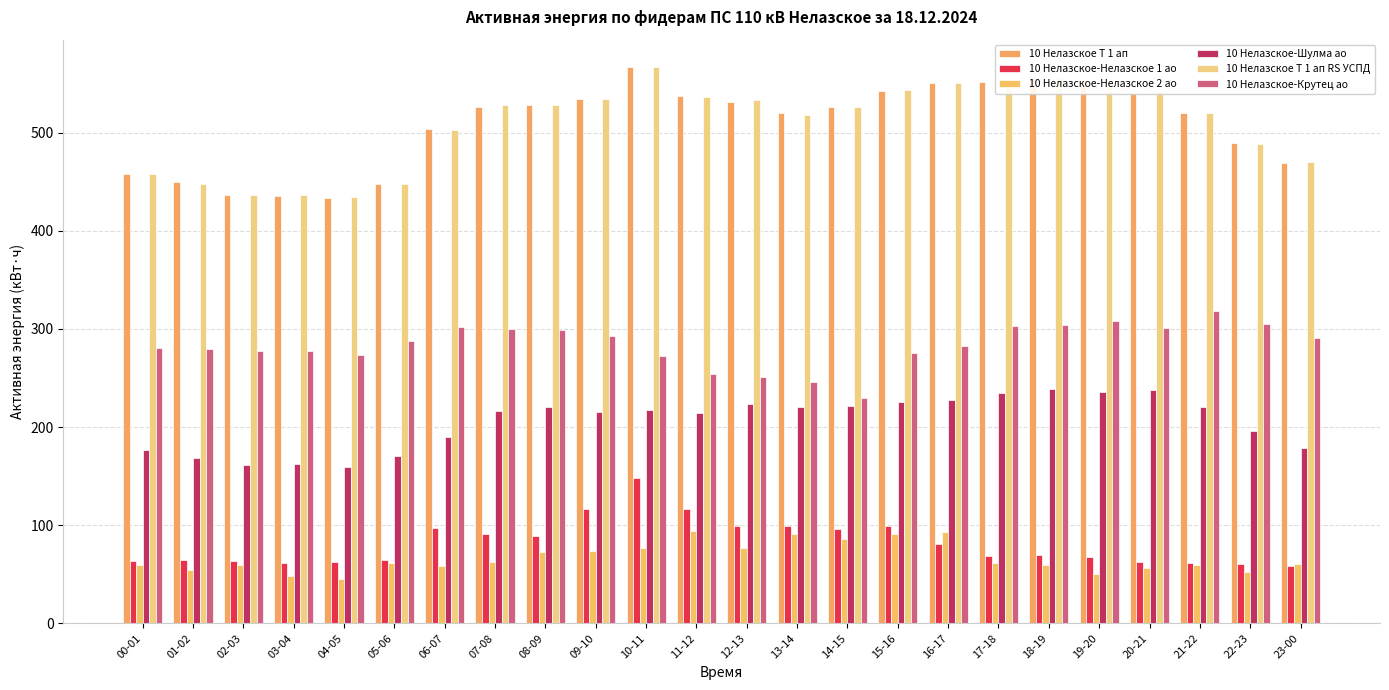

The 10 Нелазское-Нелазское 1 ао series shows 98.7 at 15-16. True or false?

True